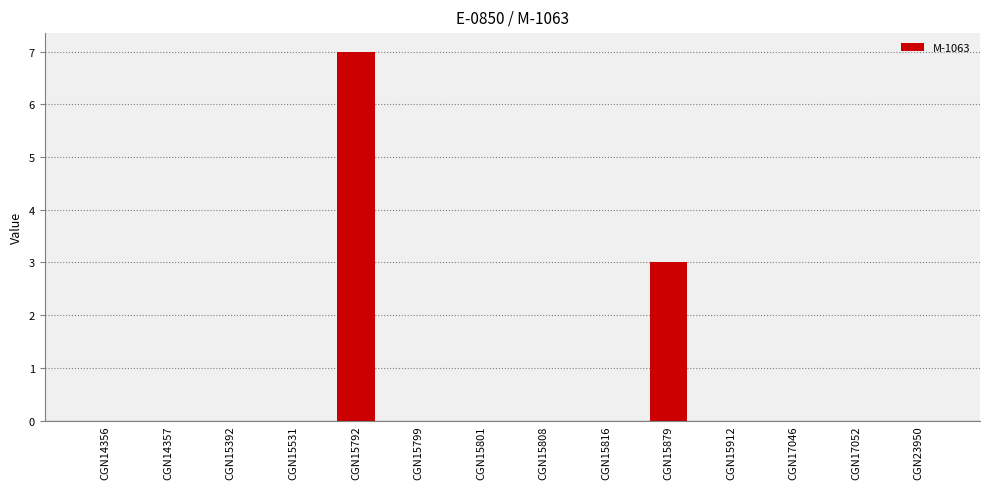

Is it true that the value at CGN15808 is 4?

False